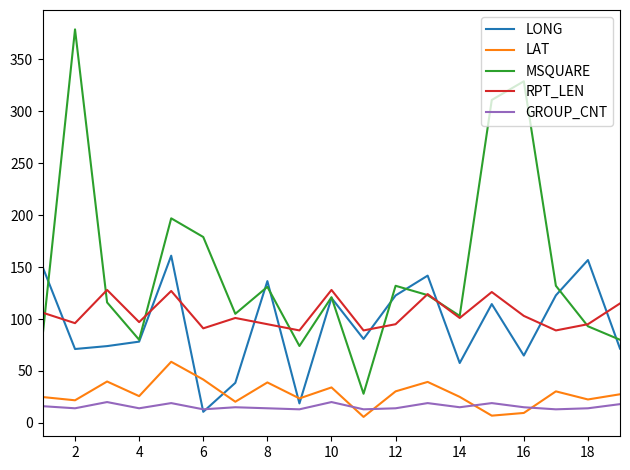

At how many categories does at least one series exceed 350?

1